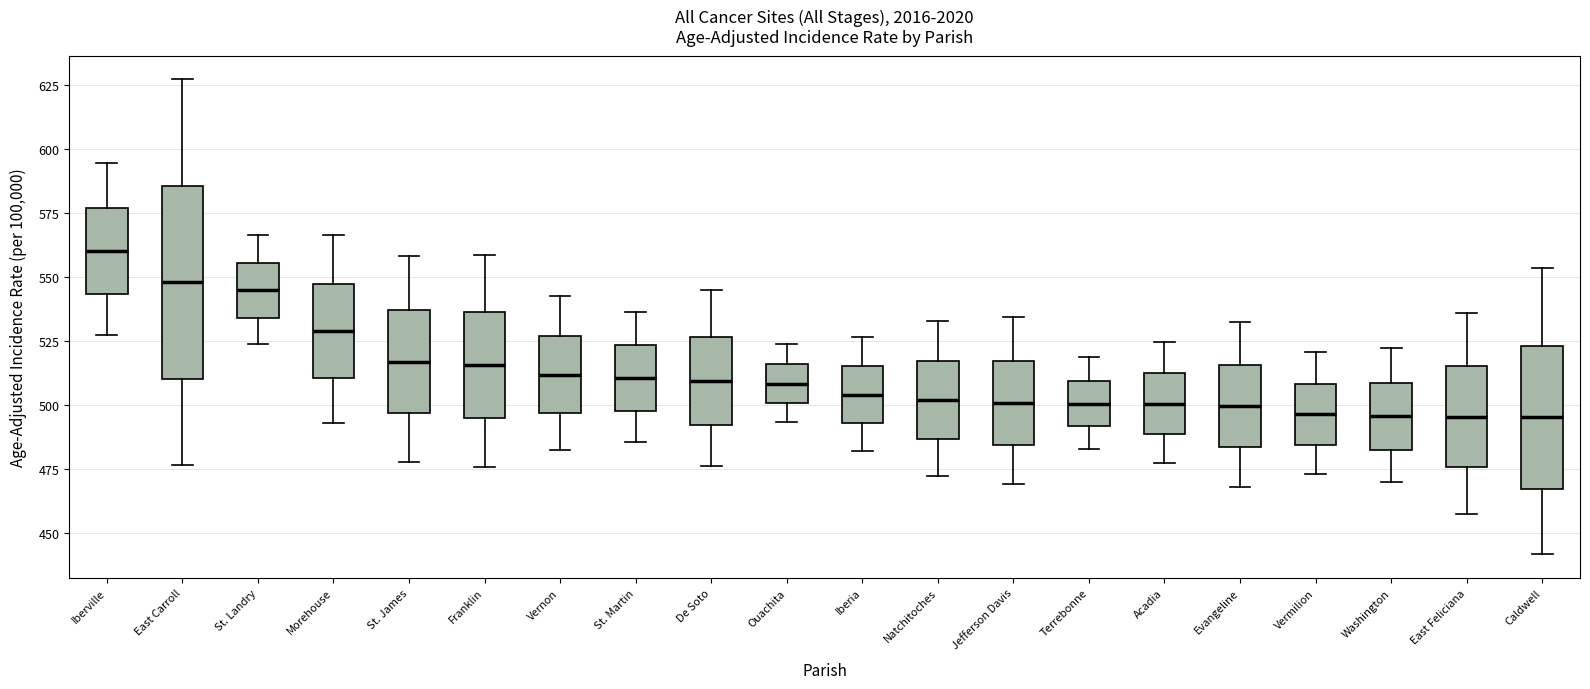

Comparing the boxes themselves (not the whiskers), which one is the tallest?

East Carroll